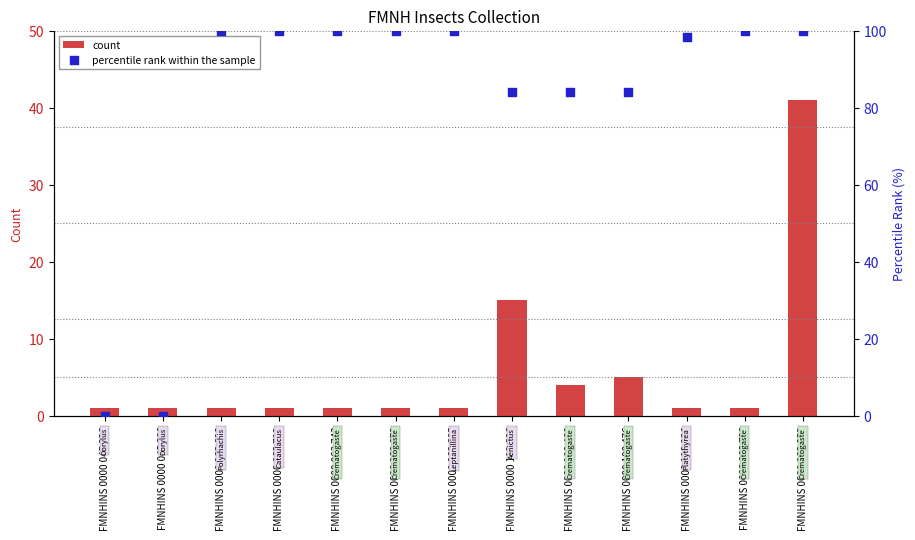

At how many categories does at least one series exceed 16?

11